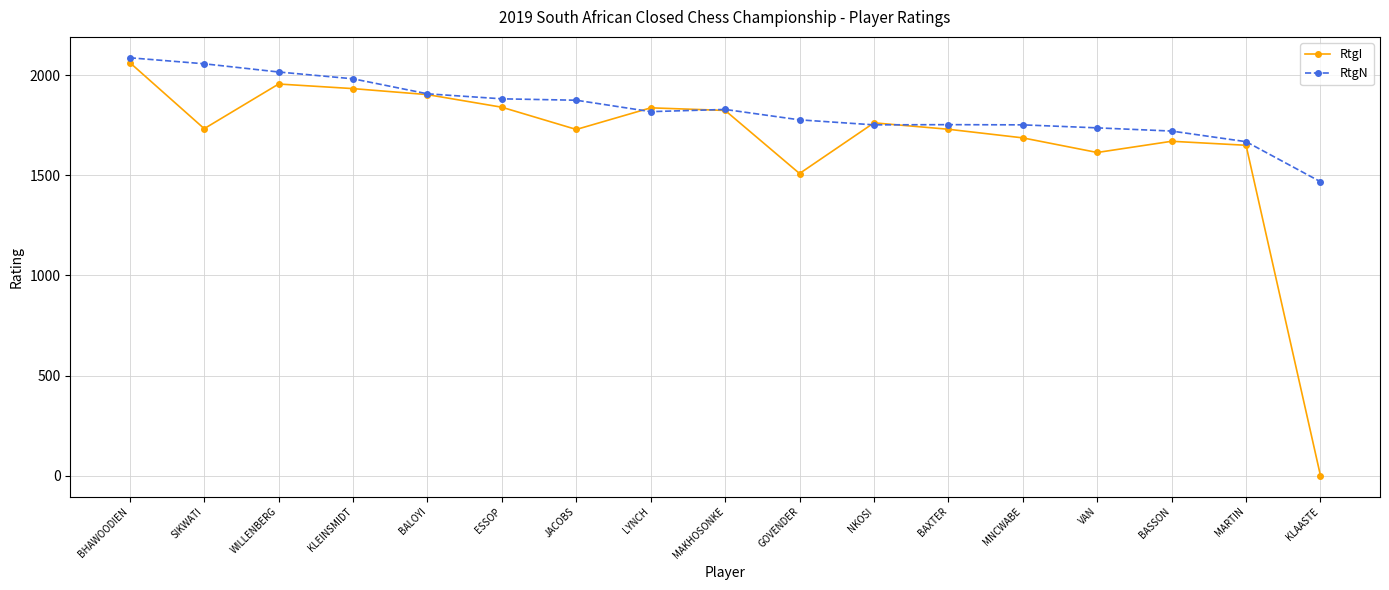

Rank the series at WILLENBERG from highest to lowest value.

RtgN, RtgI